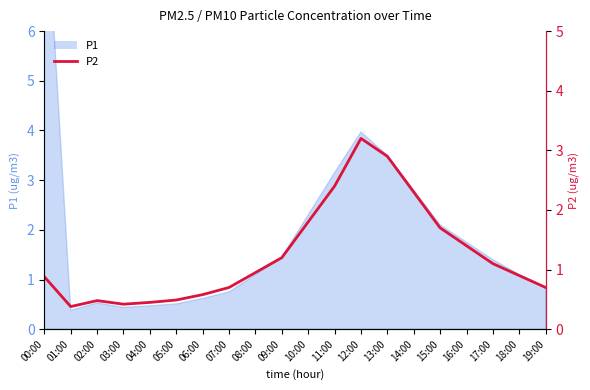

Reading right to left, list all the values displayed in this chart.

0.7	0.9	1.1	1.4	1.7	2.3	2.9	3.2	2.4	1.8	1.2	0.9	0.7	0.6	0.5	0.5	0.4	0.5	0.4	0.9